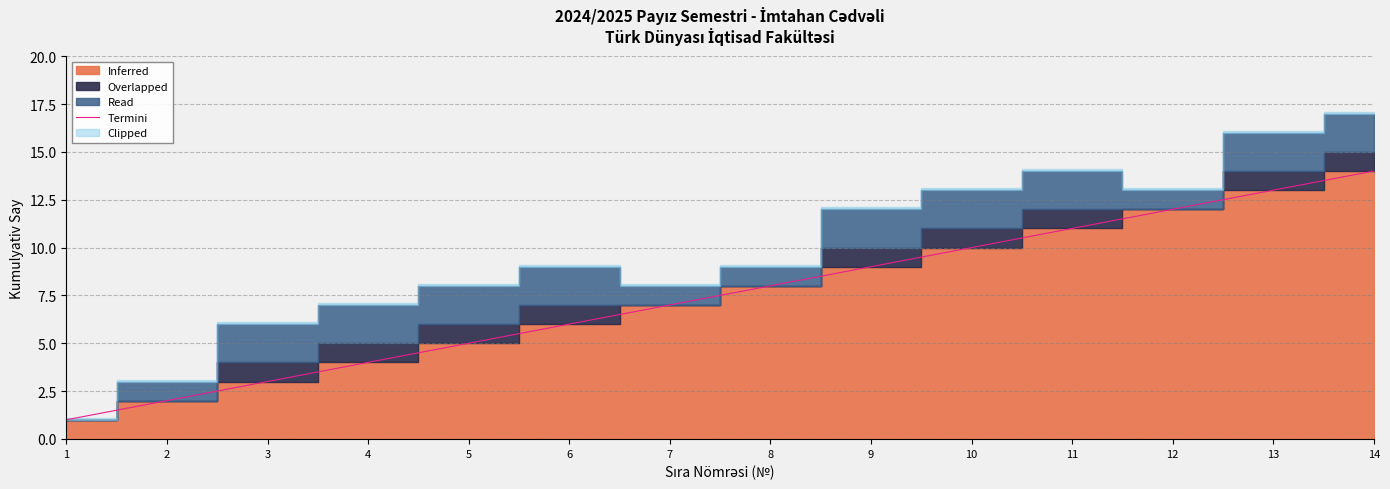

What is the change in value from 2 to 10?

+8